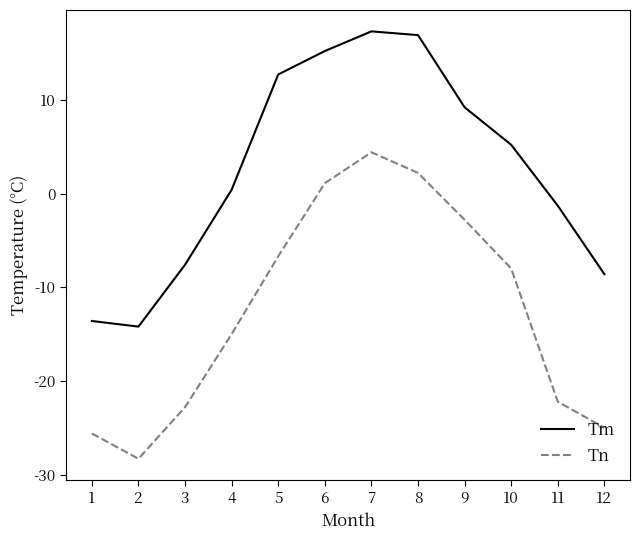

Is this an area chart (filled region under the line)?

No